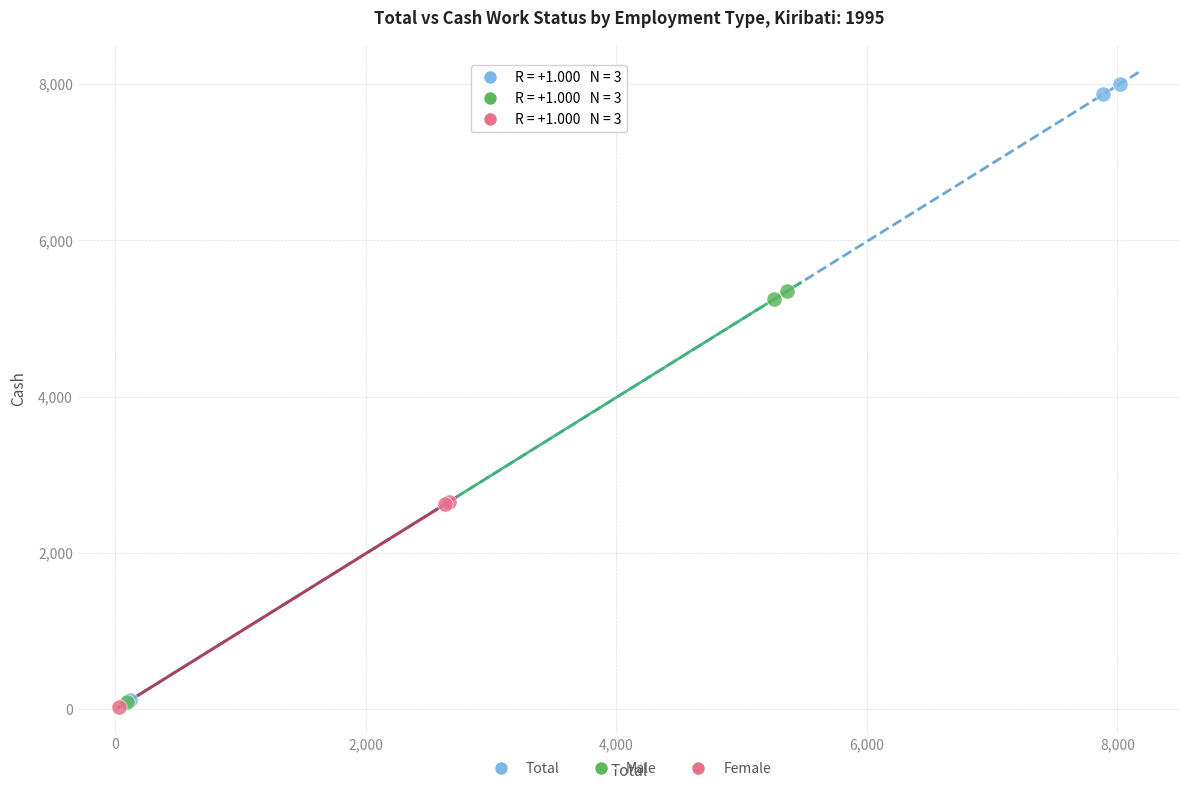

Which series has the largest Y range (max minus min)?

Total